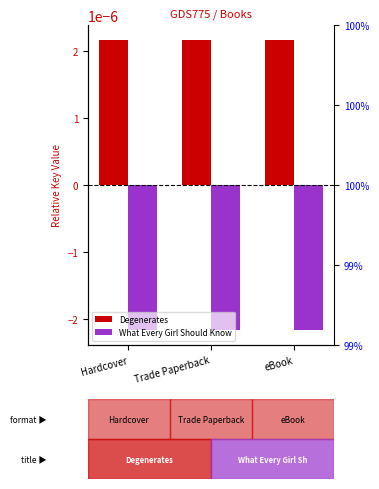

Are the bars grouped side by side (vs. stacked)?

Yes